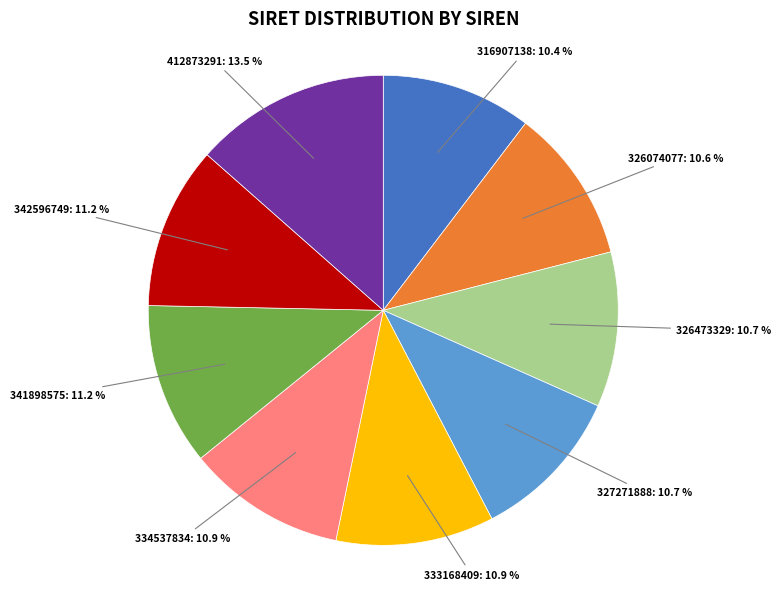

Does any single category account for the majority?

No